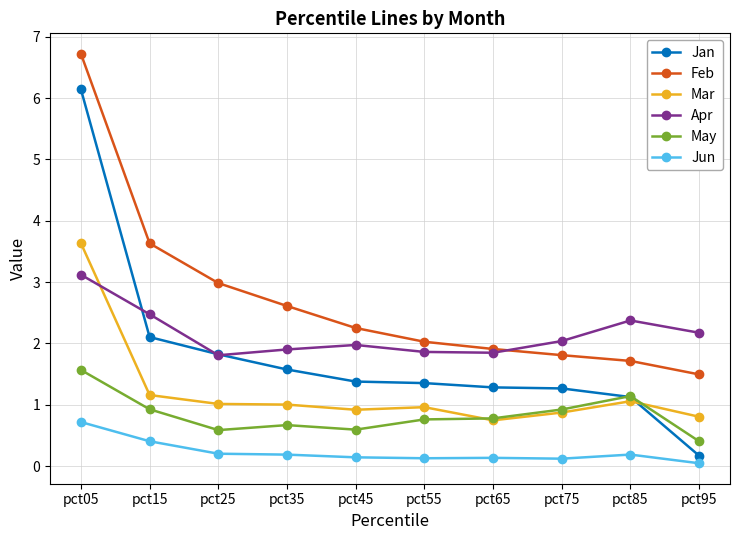

True or false: Jan has more than 2 interior local peaks.

False